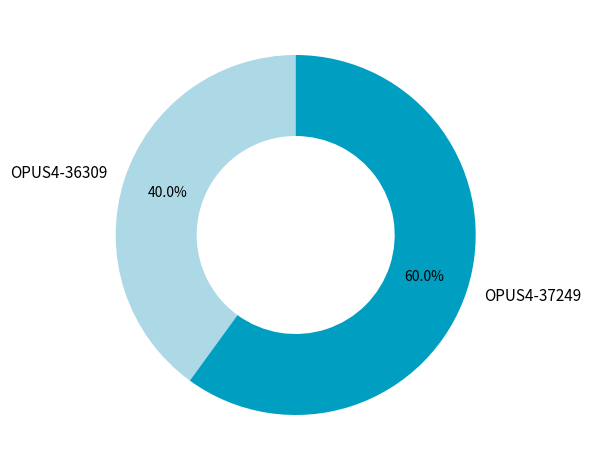

What is the total percentage of OPUS4-36309 and OPUS4-37249?

100.0%